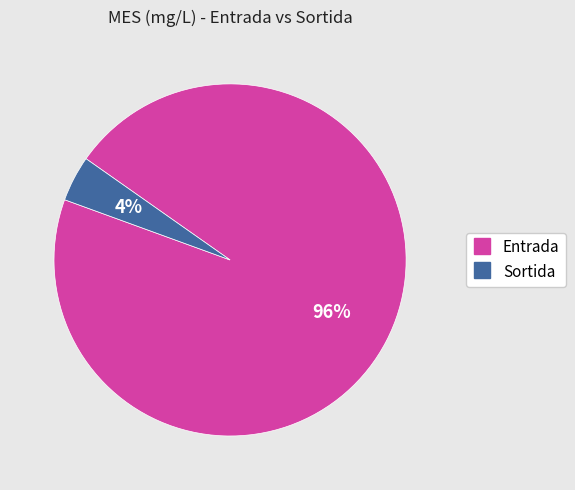

What is the smallest slice in the pie chart?

Sortida